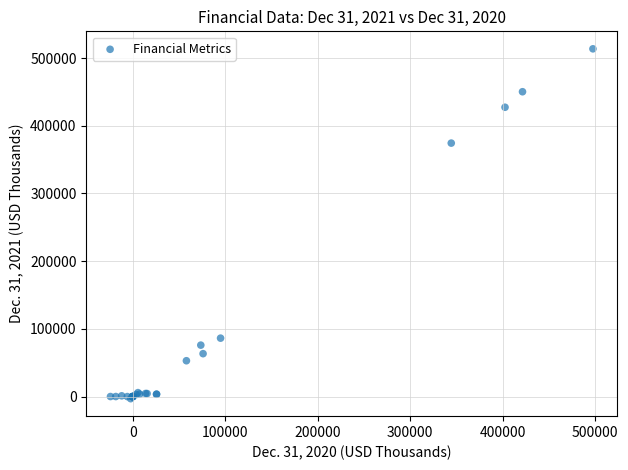

What Y value in the scatter plot is closest to 255272?

374366.0